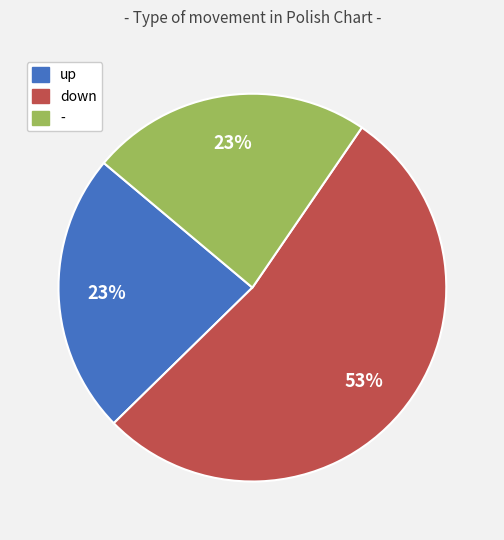

Approximately how many times larger is the value at down compared to -?

2.3